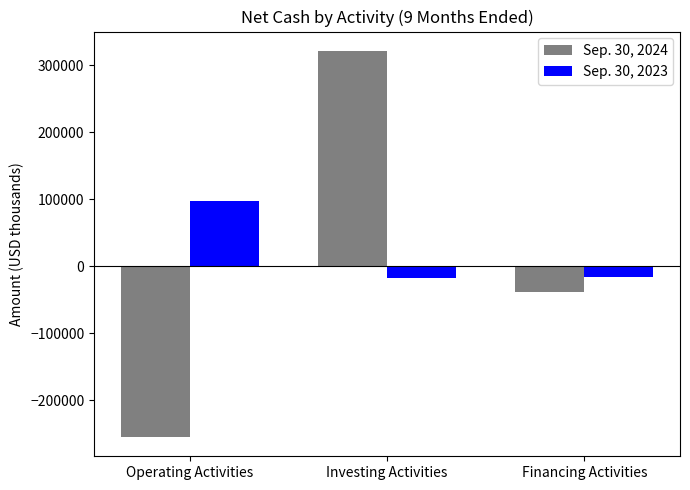

Which series has the largest total across all categories?

Sep. 30, 2023